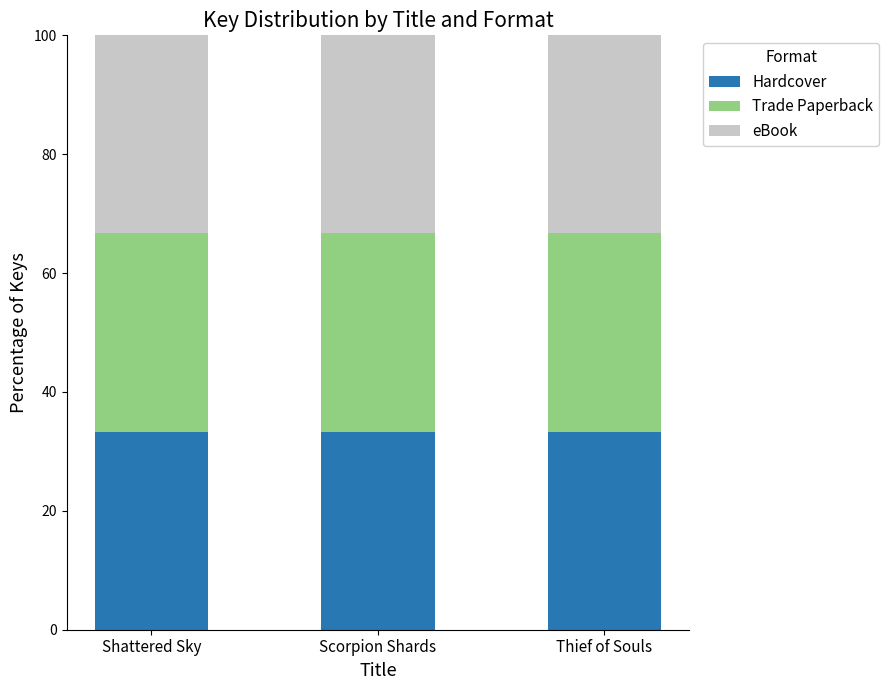

List the labels in order of eBook value, largest first.

Shattered Sky, Scorpion Shards, Thief of Souls